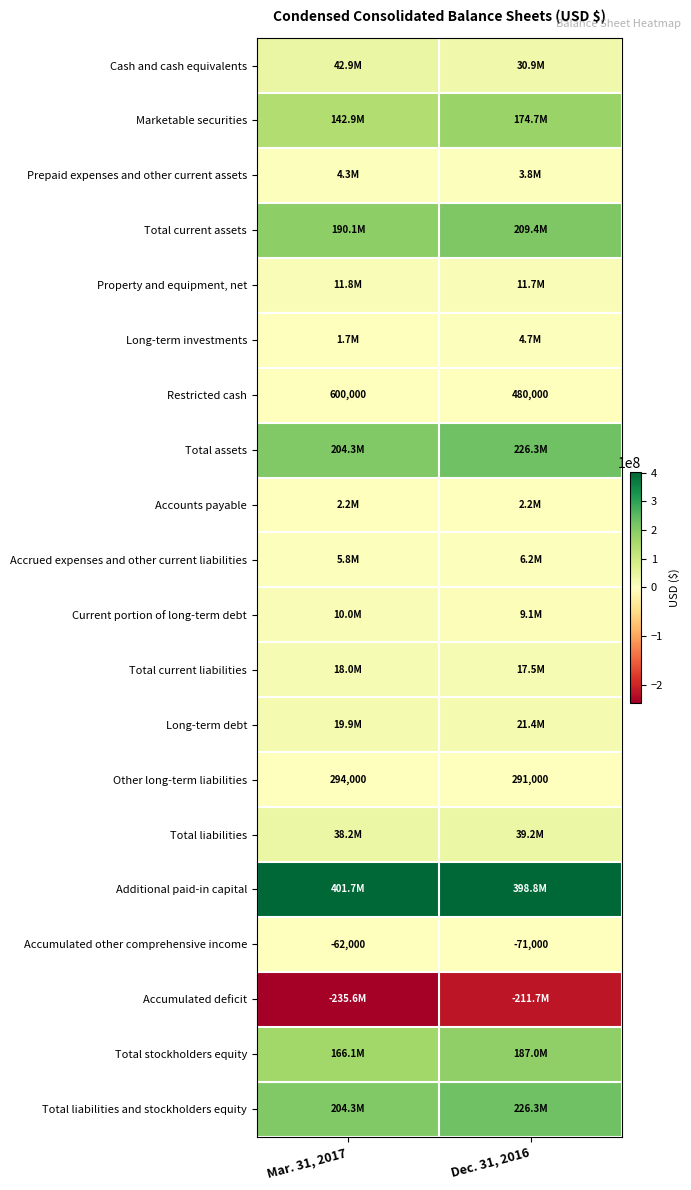

Which label corresponds to the smallest value in the chart?

Mar. 31, 2017